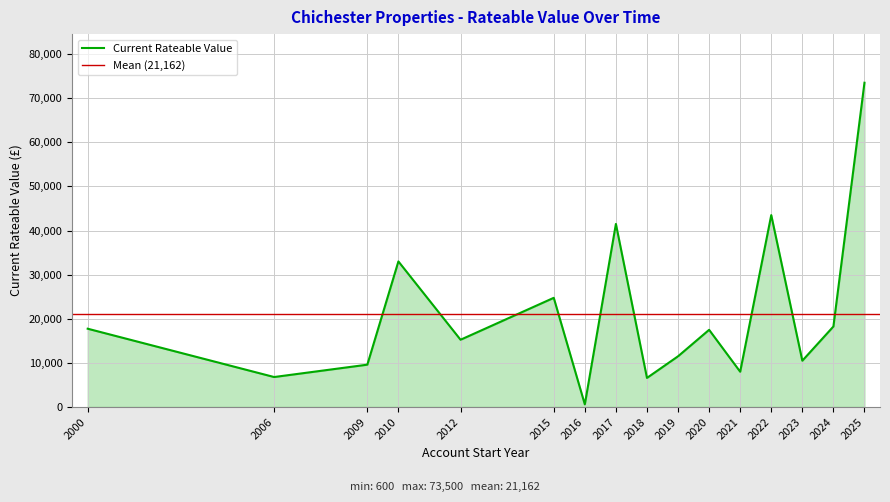

Which has a higher value, 2016 or 2025?

2025